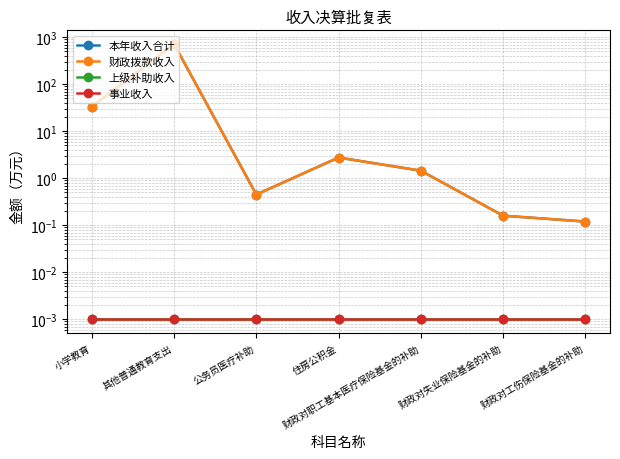

What is the label of the 3rd point from the right?

财政对职工基本医疗保险基金的补助